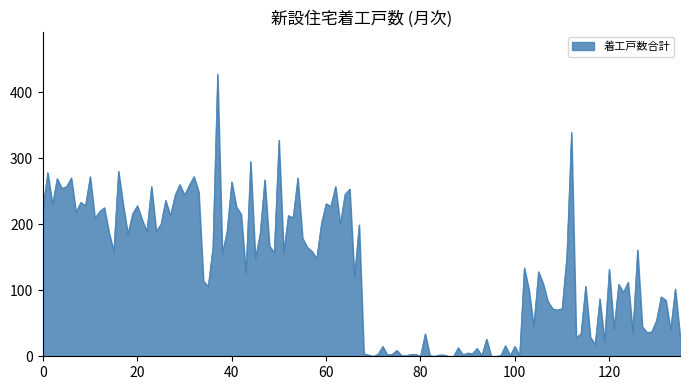

How many lines are shown in the chart?

1